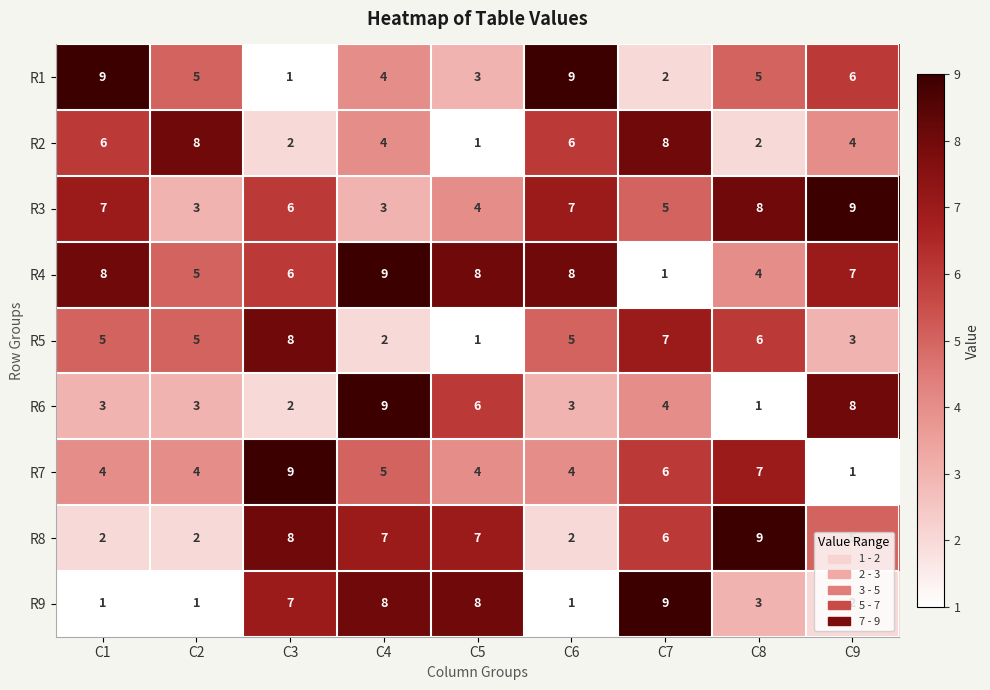

At which label does R8 first exceed 6?

C3